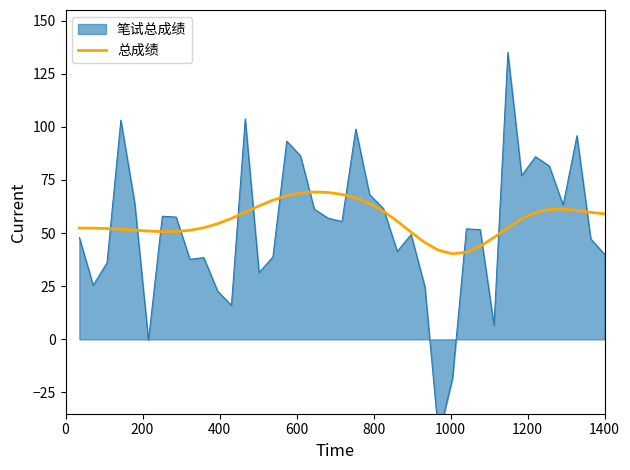

Count the number of values greater than 55.

20